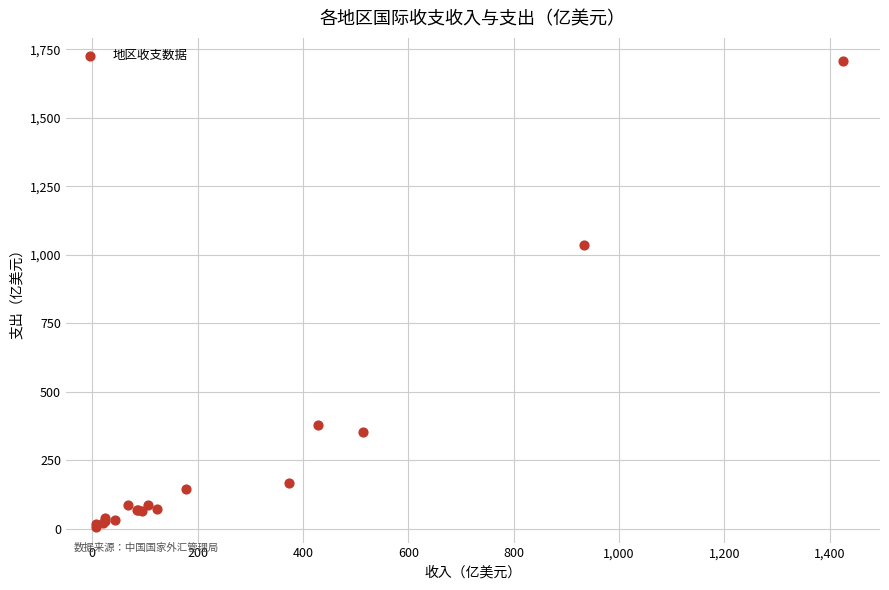

What Y value in the scatter plot is closest to 857?

1035.4